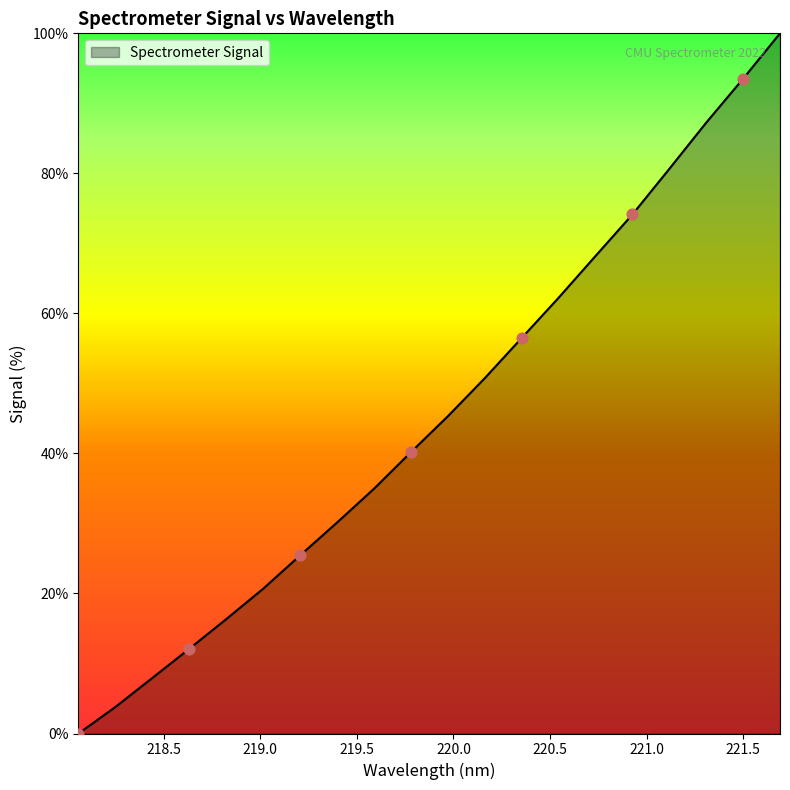

What is the maximum value shown in the chart?

100.0